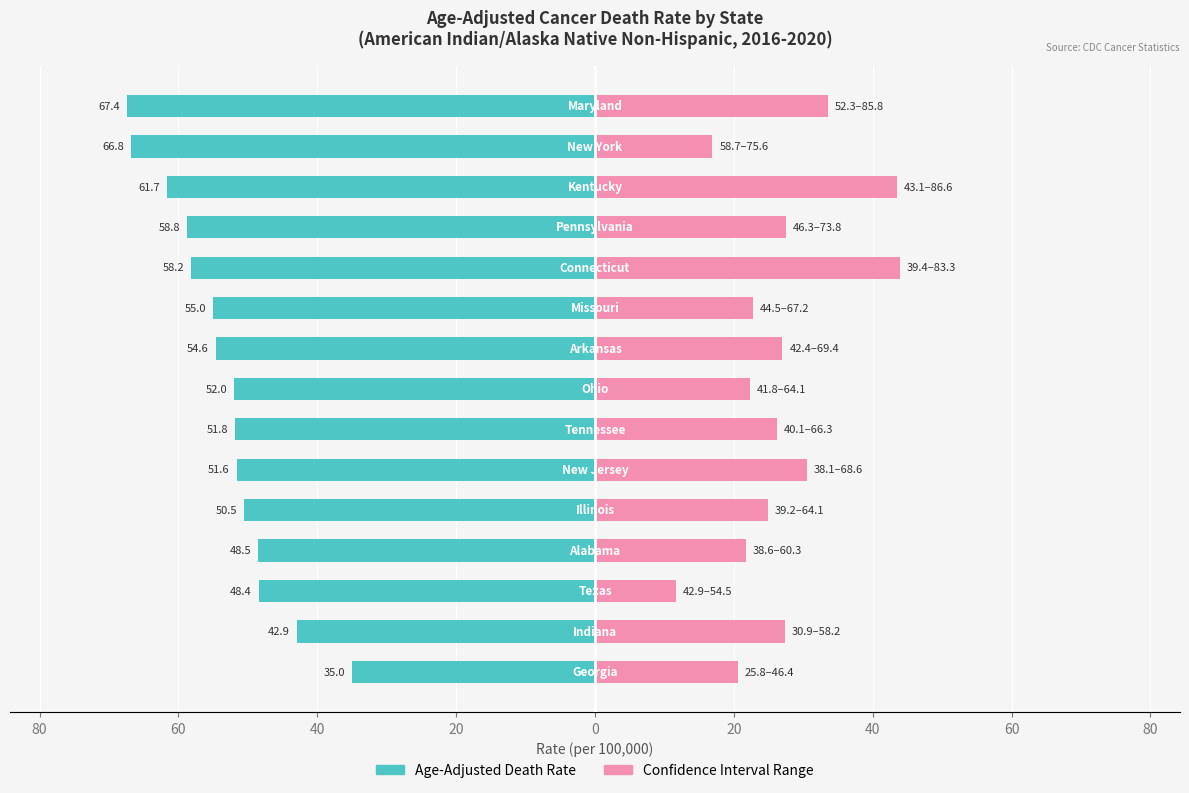

What is the sum of all Age-Adjusted Death Rate values?

-803.2